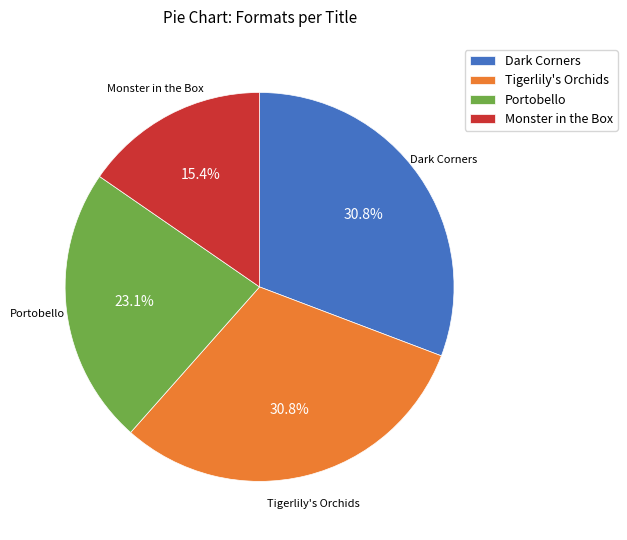

What is the smallest slice in the pie chart?

Monster in the Box